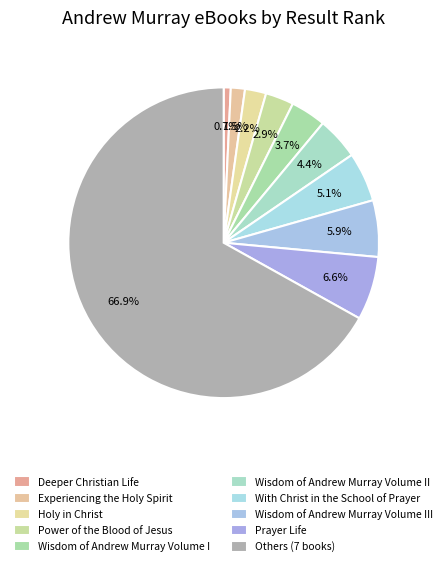

Count the number of slices in the pie.

10